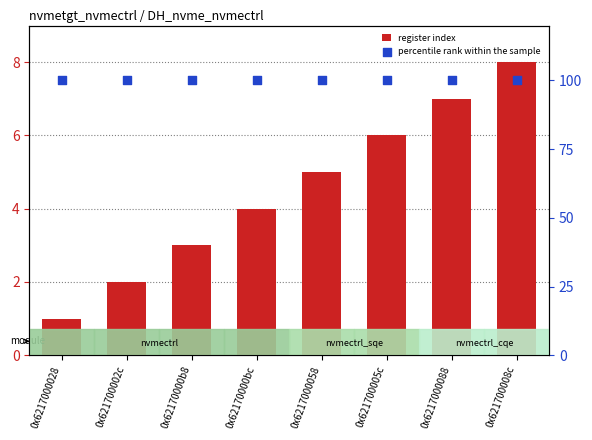

Which series has the largest total across all categories?

percentile rank within the sample